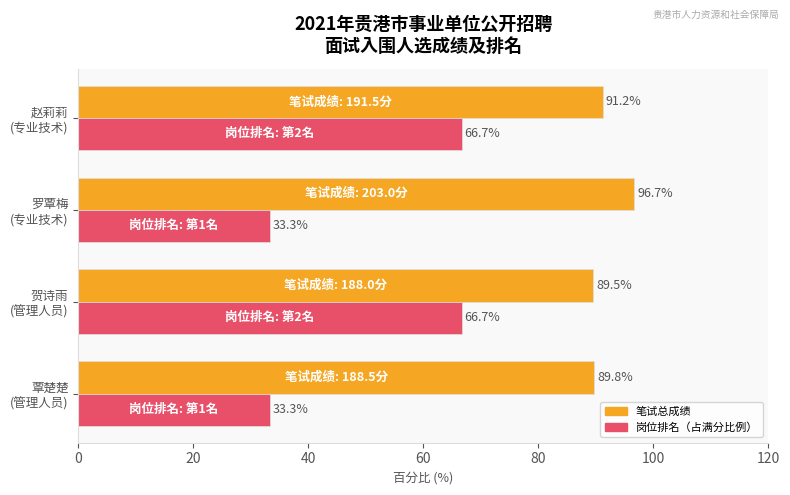

What is the maximum value shown in the chart?

96.7